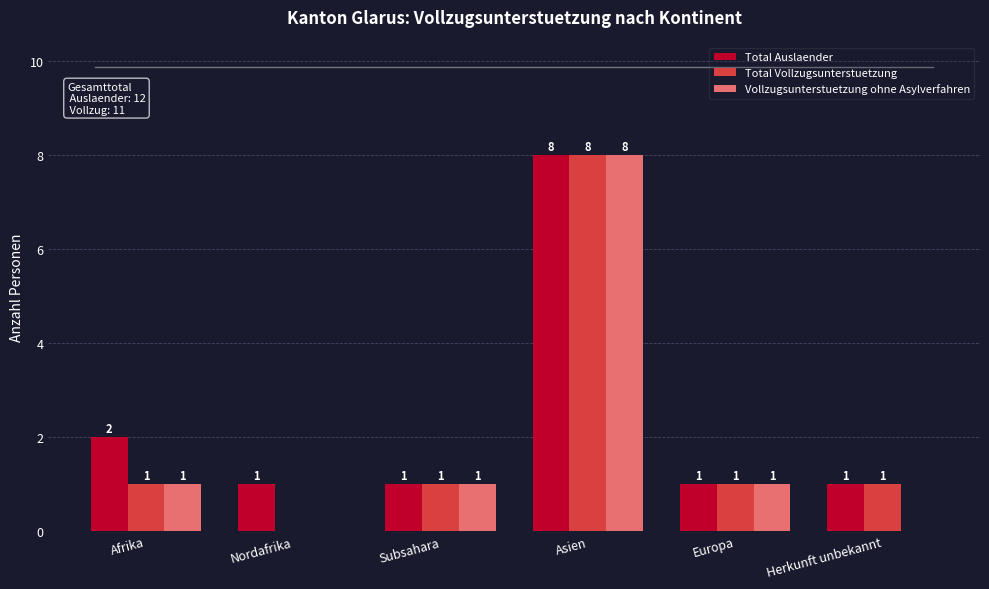

Reading left to right, list all the values displayed in this chart.

Total Auslaender: 2	1	1	8	1	1
Total Vollzugsunterstuetzung: 1	0	1	8	1	1
Vollzugsunterstuetzung ohne Asylverfahren: 1	0	1	8	1	0